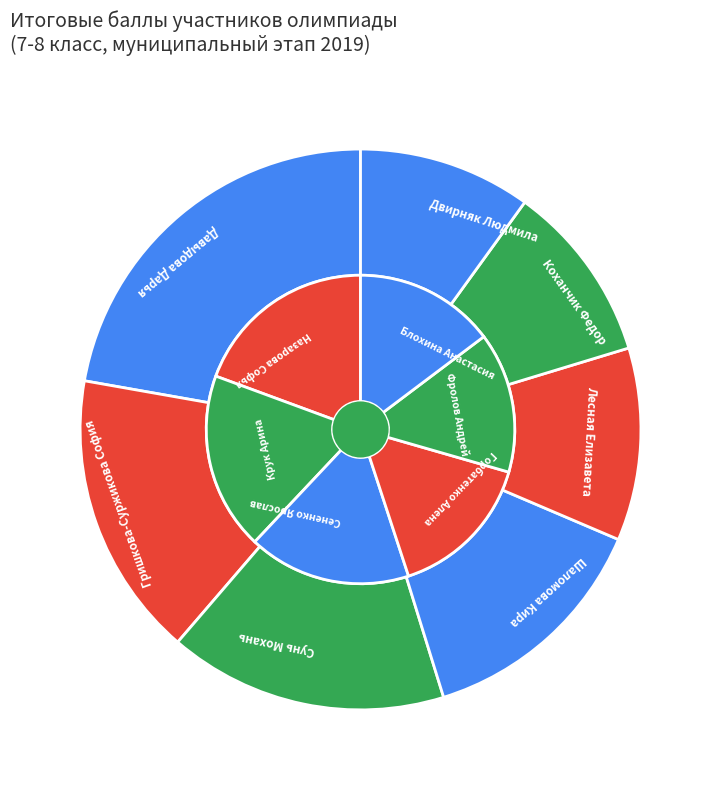

How much of the chart is everything except Гришкова-Суржикова София?

89.0%